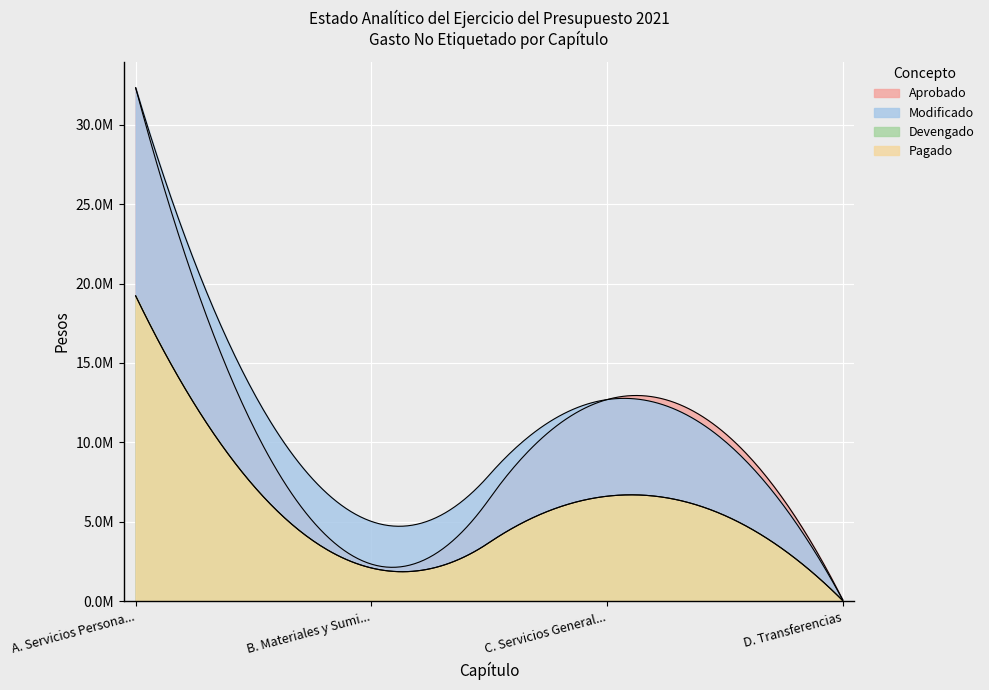

Reading left to right, transcribe all the data shown in this chart.

Aprobado: 32333071.0	2327204.0	12691610.0	78750.0
Modificado: 32333071.0	5018551.1	12691610.0	78750.0
Devengado: 19225827.7	2084205.3	6603636.3	31601.2
Pagado: 19225827.7	2084205.3	6603636.3	31601.2